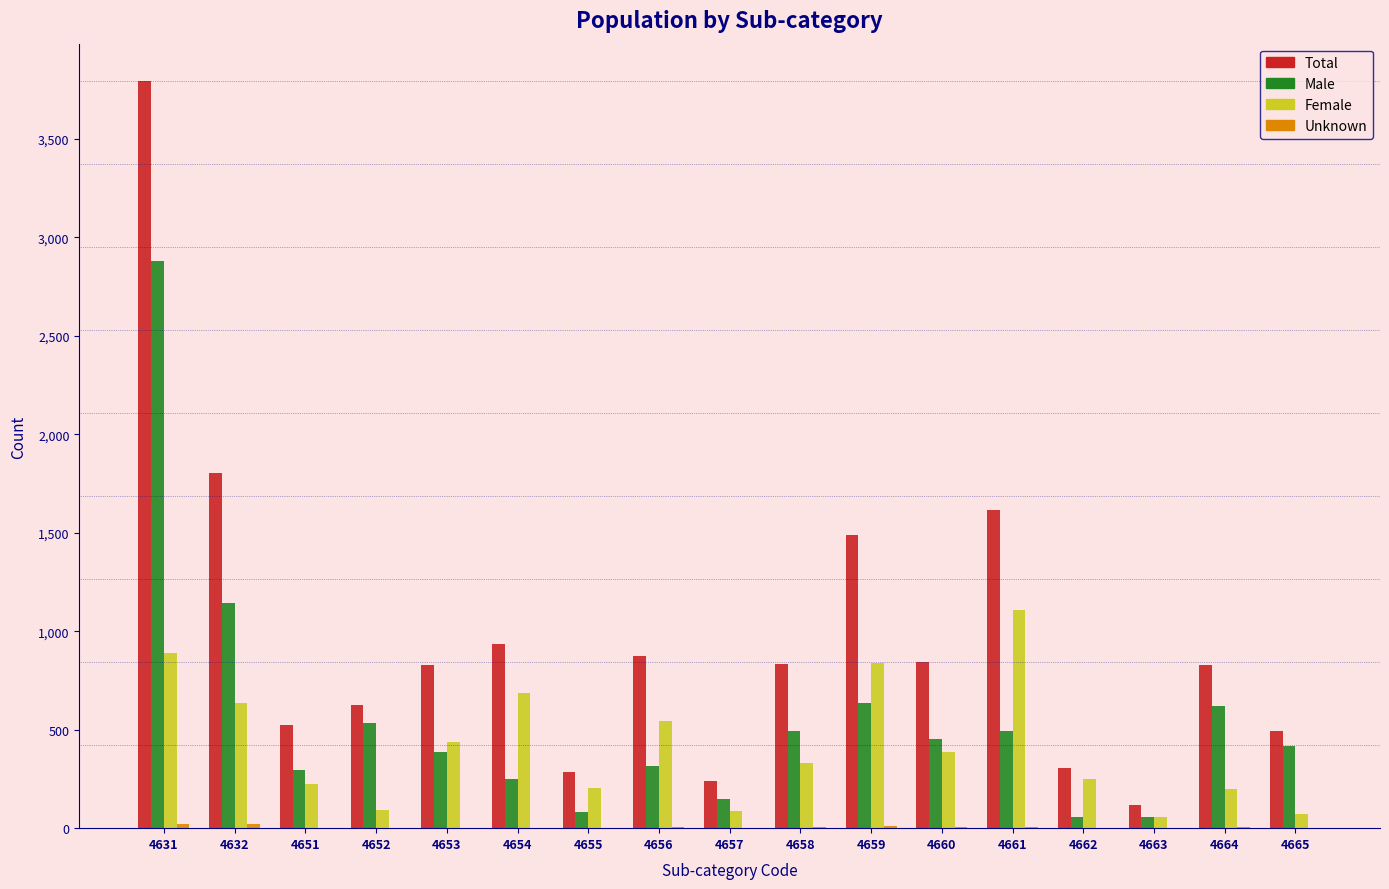

Between 4631 and 4656, which series saw the biggest shift?

Total